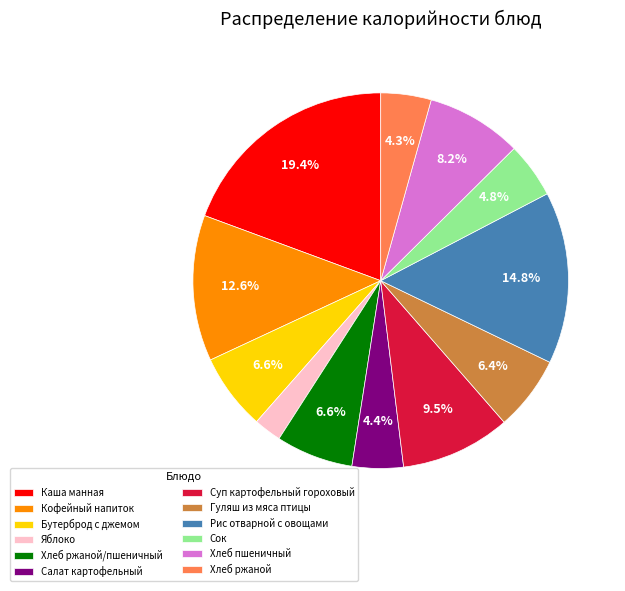

What is the largest slice in the pie chart?

Каша манная